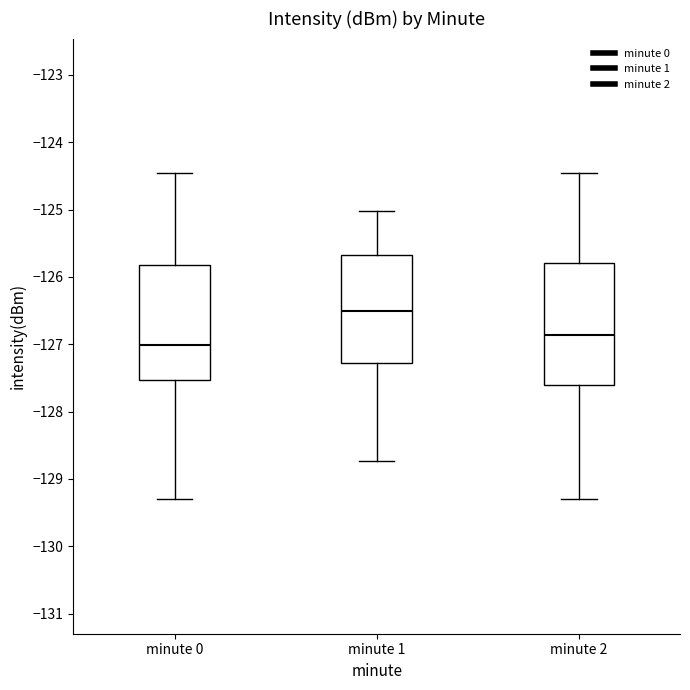

Where does the lower whisker of the box for minute 1 end on the y-axis? The values are not printed on the chart, so give them approximately, as read against the axis.

-128.7